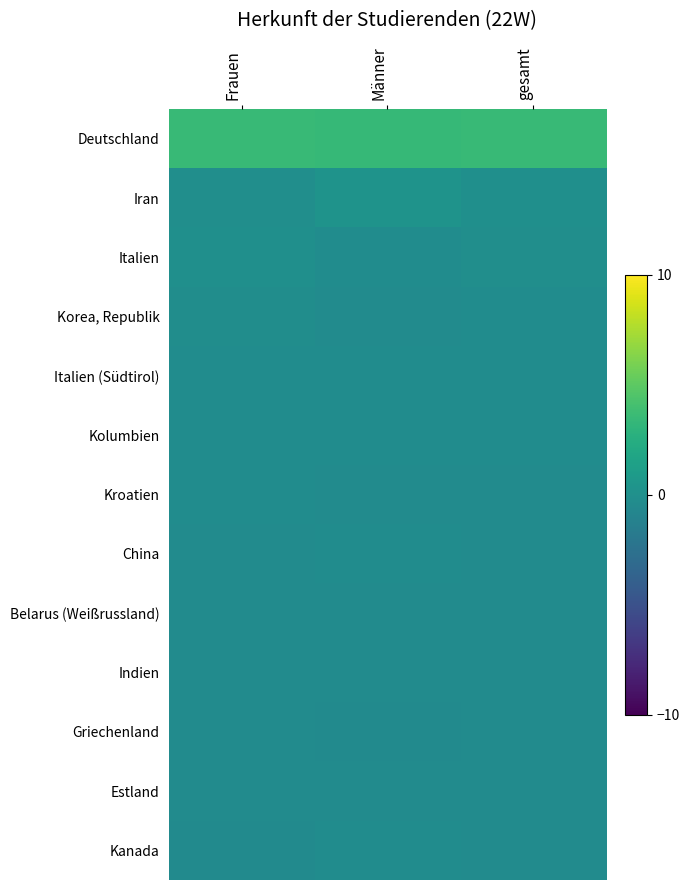

Rank the series at Frauen from highest to lowest value.

Deutschland, Italien, Iran, Korea, Republik, Kolumbien, Italien (Südtirol), Kroatien, Belarus (Weißrussland), Griechenland, China, Indien, Estland, Kanada